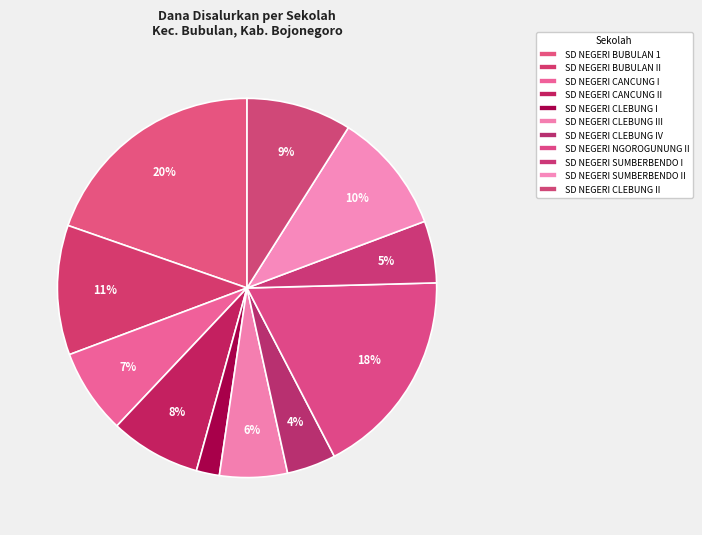

Which slice is the largest?

SD NEGERI BUBULAN 1